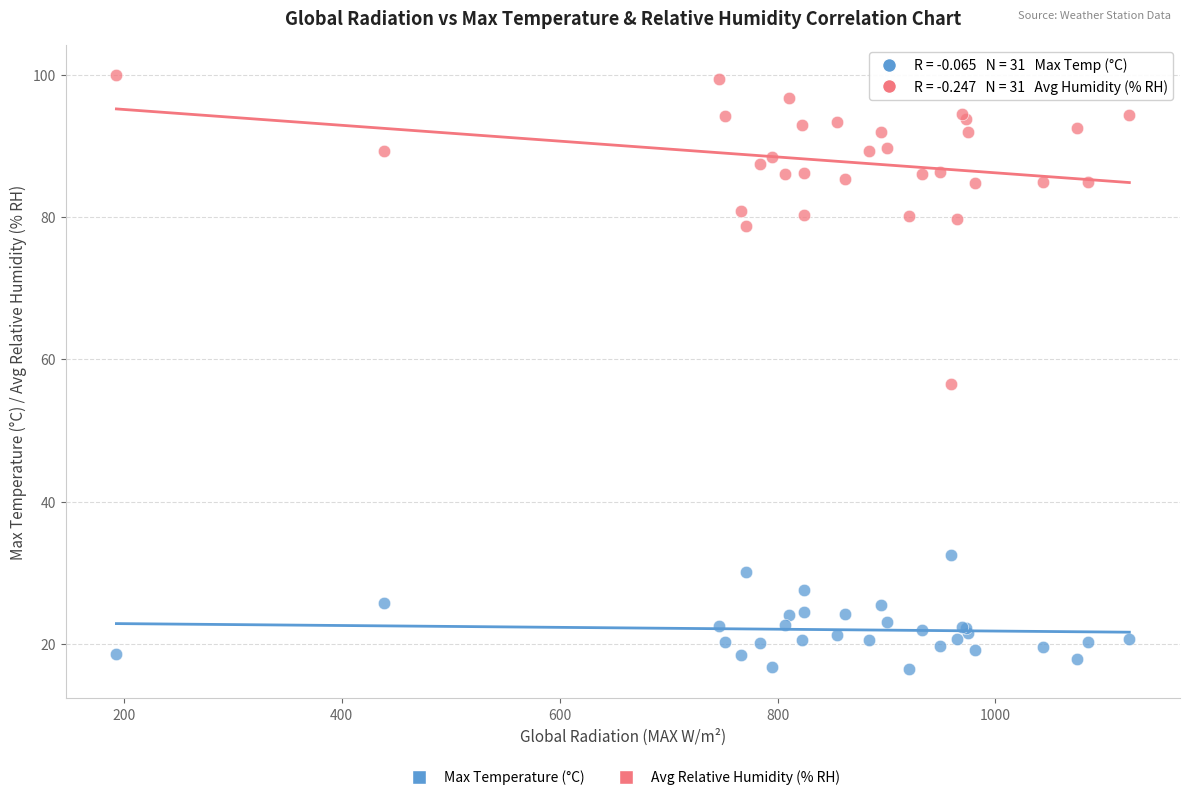

What are all the series names shown in the legend?

Max Temperature (°C), Avg Relative Humidity (% RH)